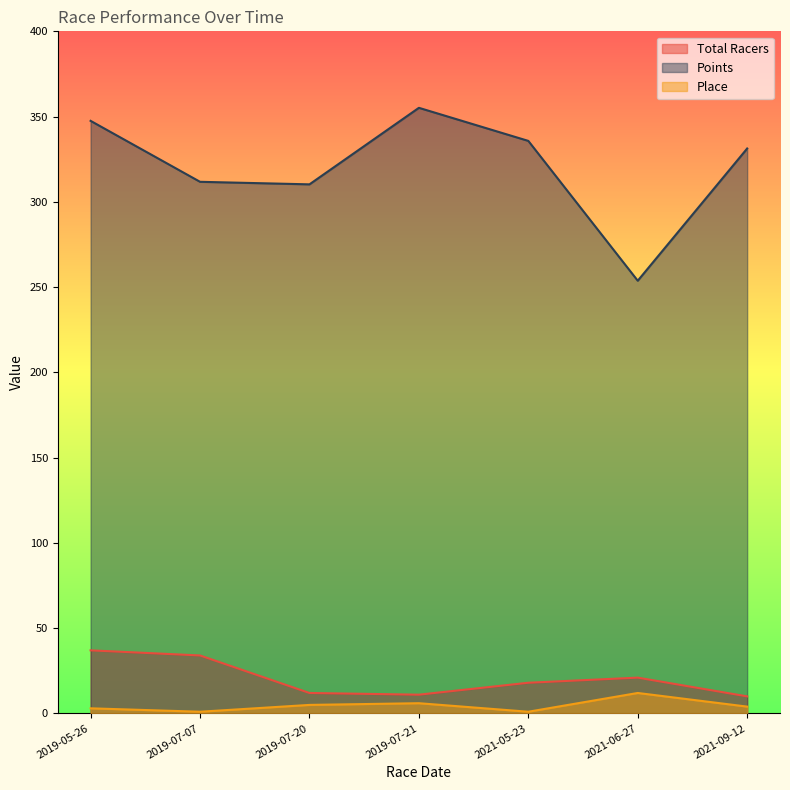

At 2021-05-23, list the series in order from smallest to largest.

Place, Total Racers, Points